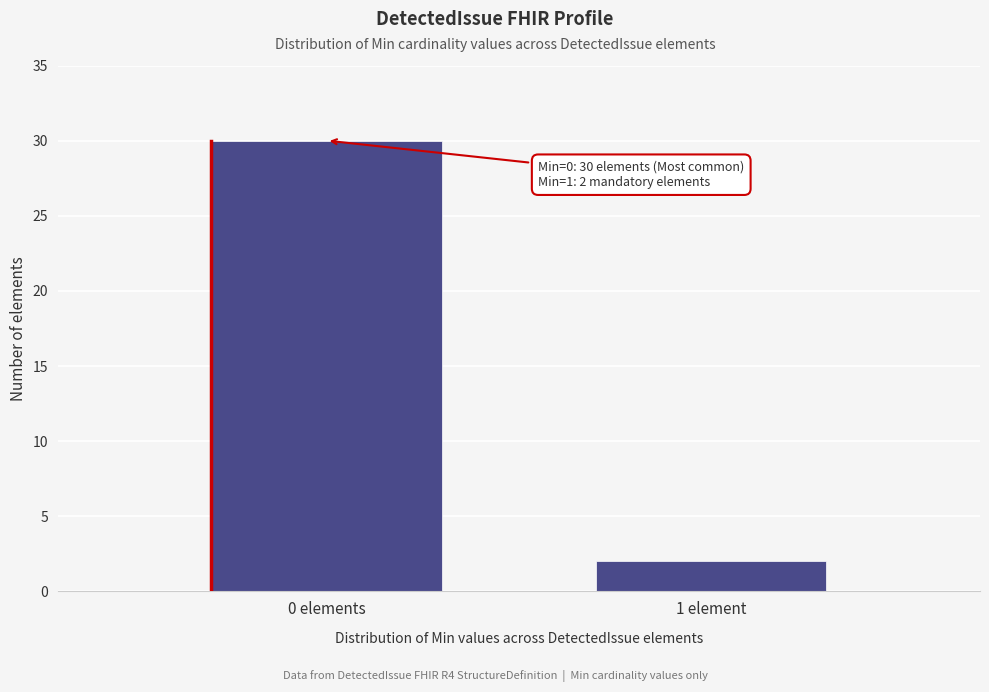

Reading left to right, transcribe all the data shown in this chart.

0 elements=30	1 element=2